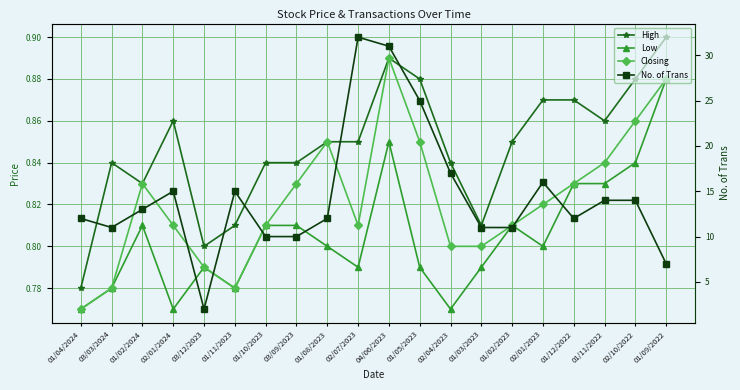

Where is High nearest to the value 0?

01/04/2024